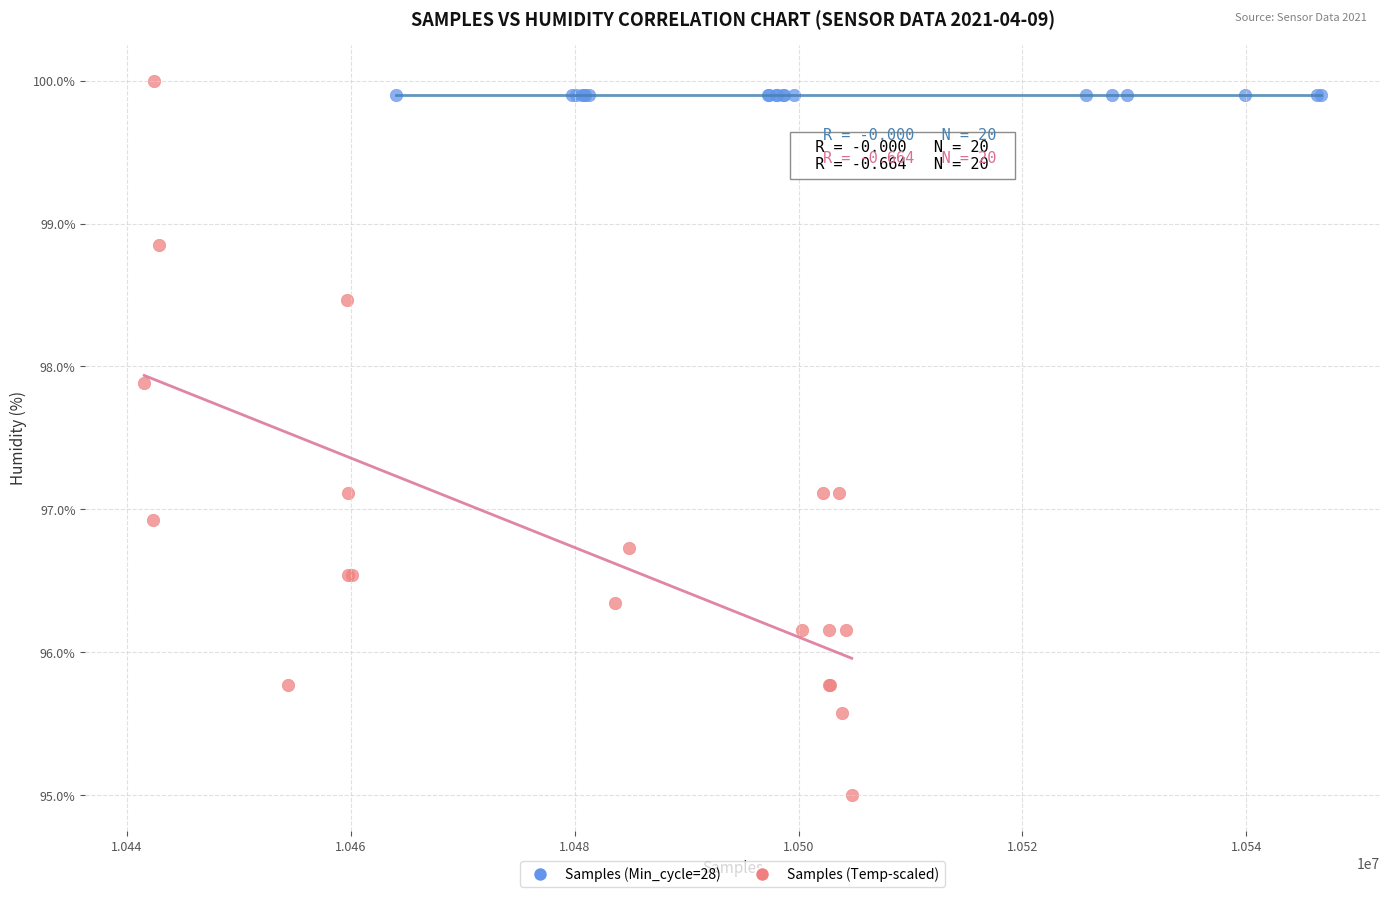

Which series reaches the minimum Y coordinate?

Samples (Temp-scaled)